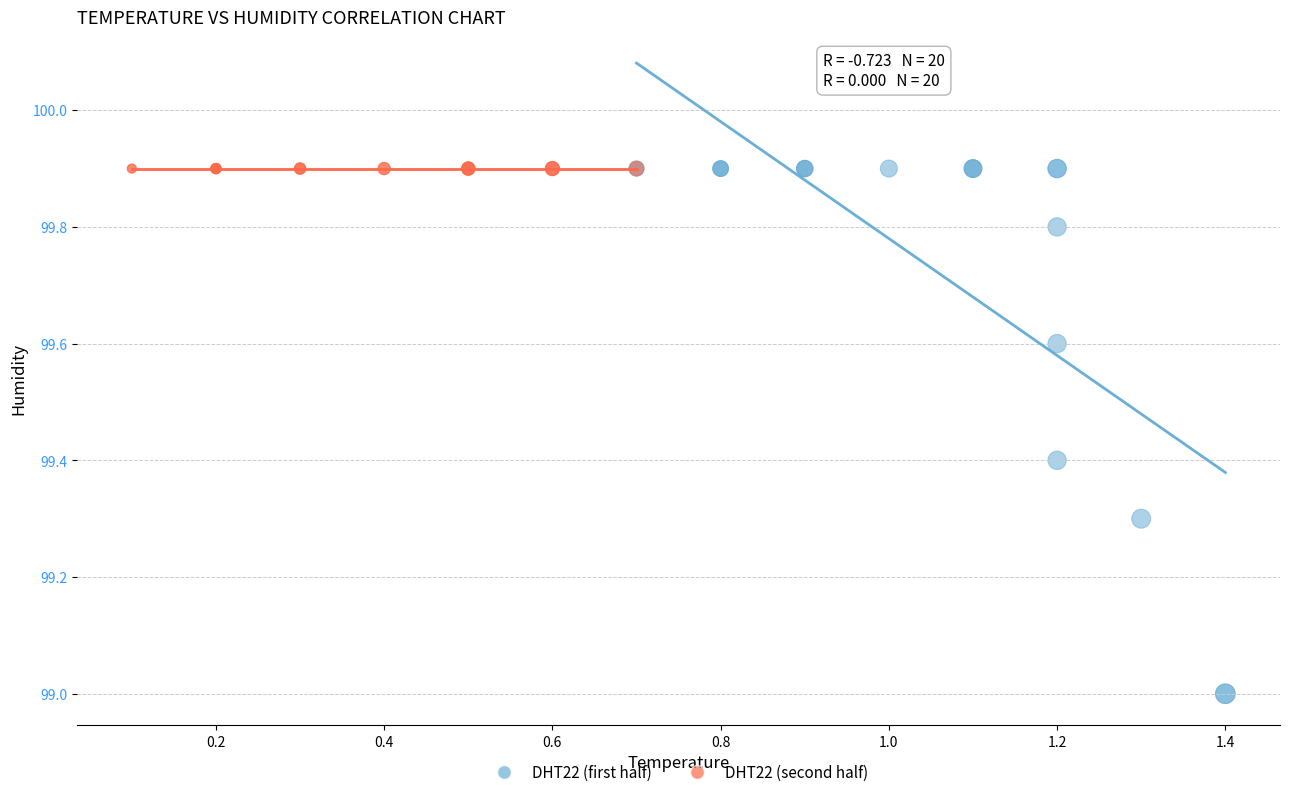

Which series contains the lowest Y value?

DHT22 (first half)